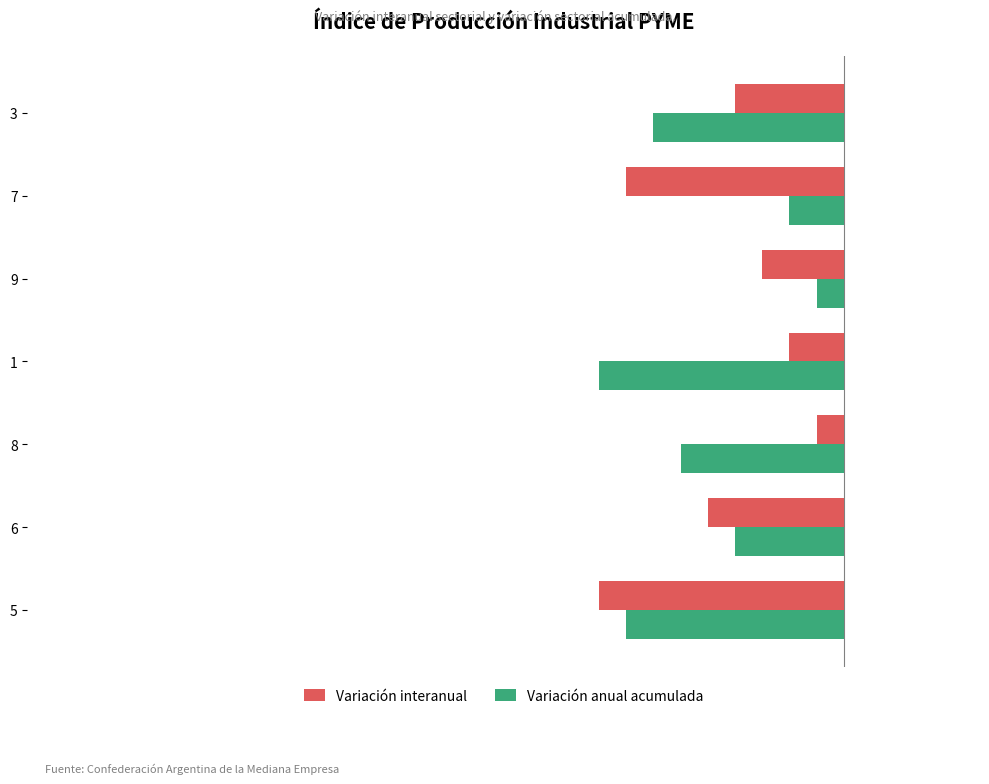

At 5, list the series in order from smallest to largest.

Variación interanual, Variación anual acumulada